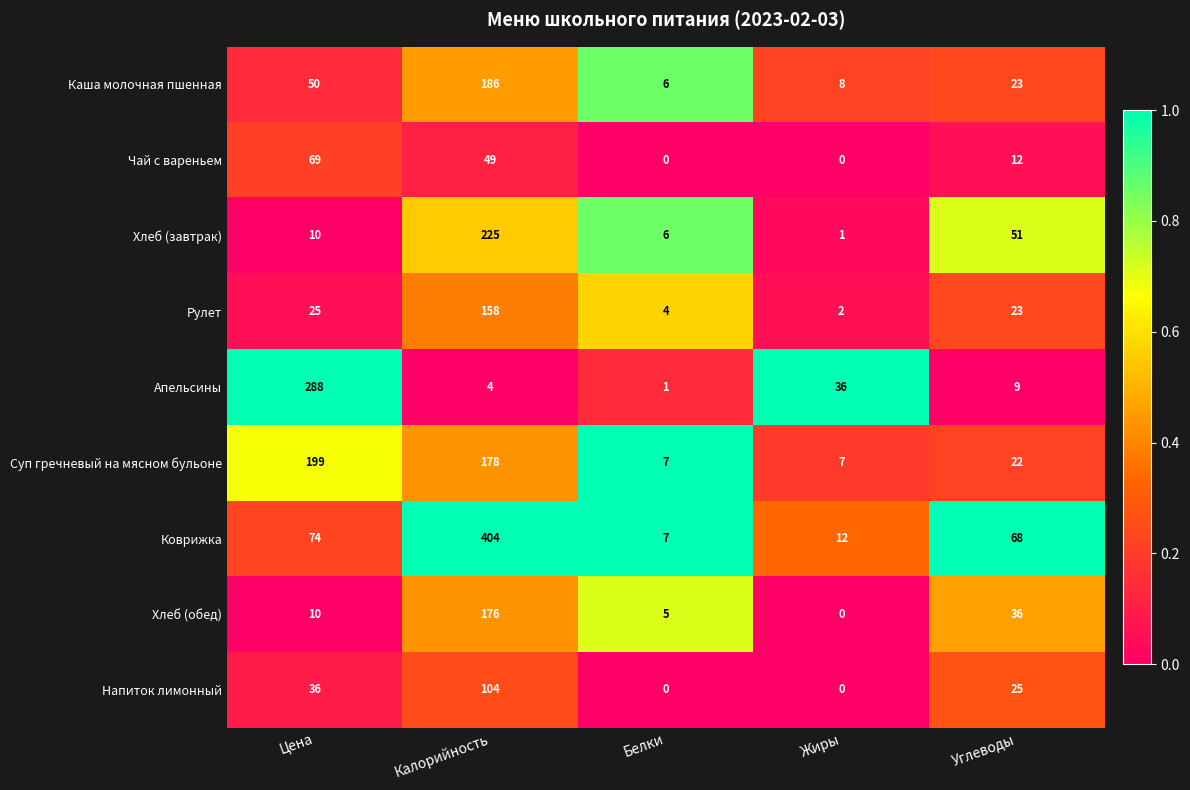

At how many categories does at least one series exceed 0?

5